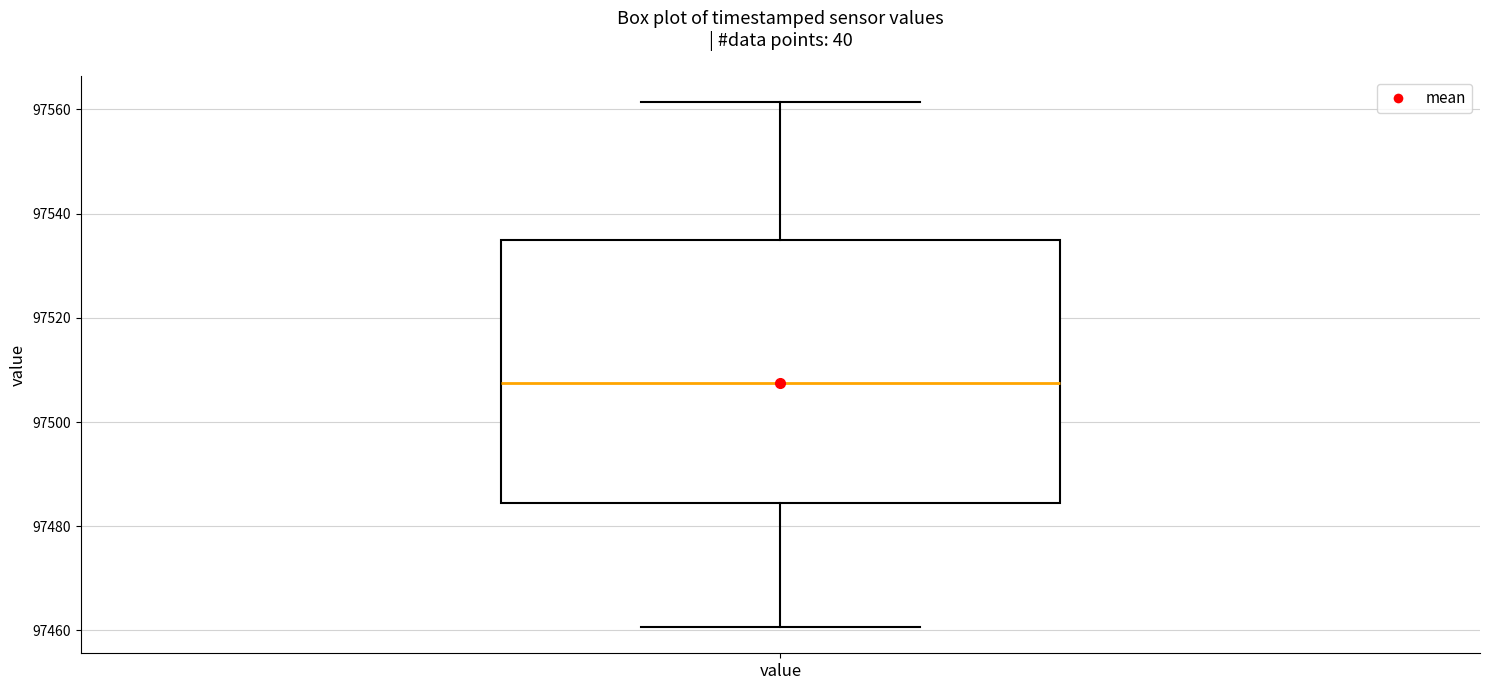

Read this box plot against the y-axis: the position of the median line, the range covered by the box, and the ends of both whiskers. The values are not printed on the chart, so give them approximately, as read against the axis.

median 97508, box 97484 to 97534, whiskers 97460 to 97562